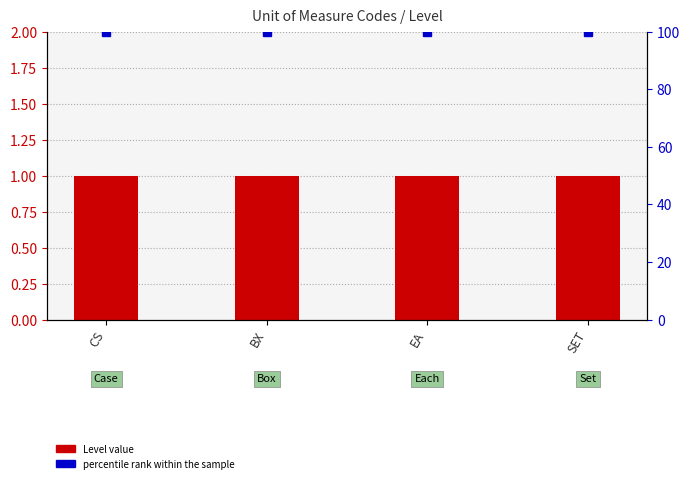

Reading left to right, transcribe all the data shown in this chart.

Level value: 1	1	1	1
percentile rank within the sample: 100	100	100	100